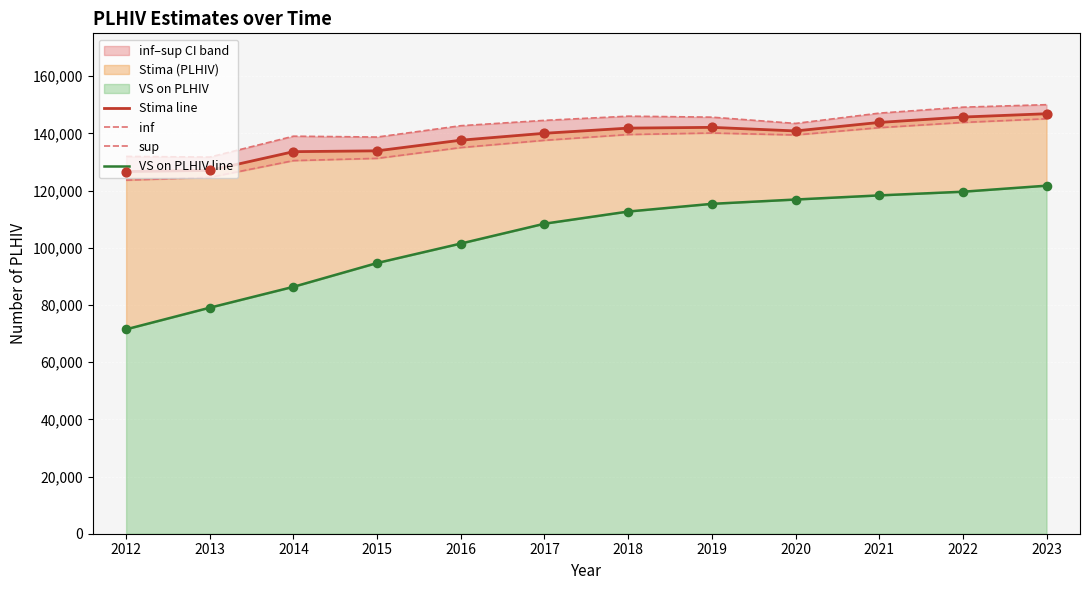

Which series has the largest total across all categories?

sup